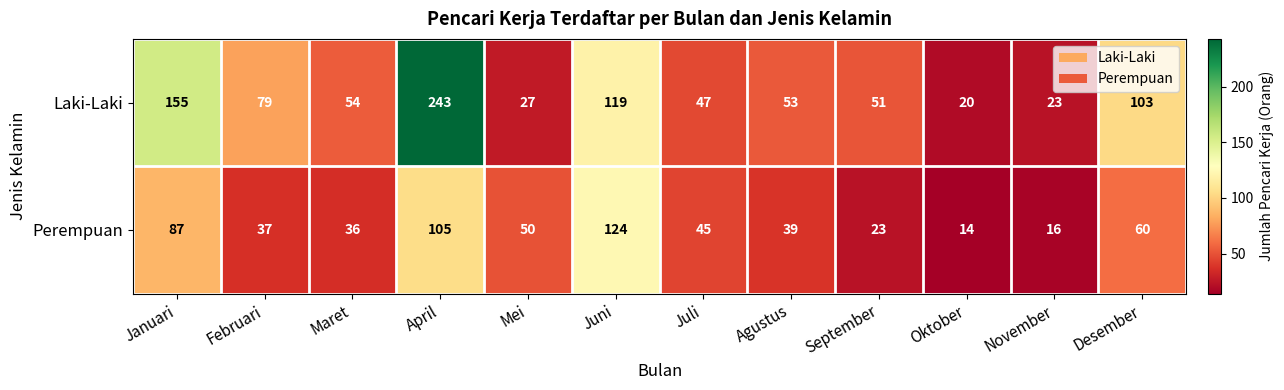

At how many categories does at least one series exceed 158?

1